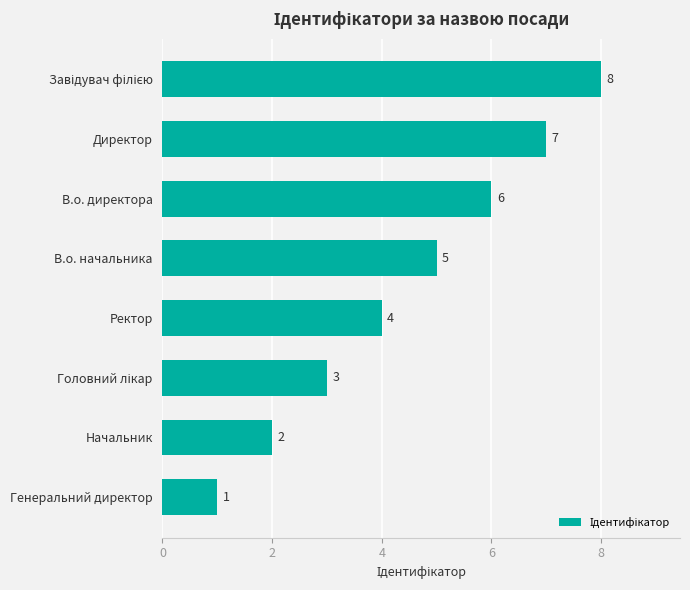

How many values are between 3 and 7?

5